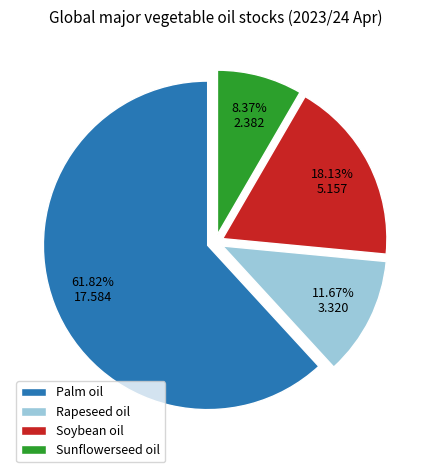

What is the ratio of the value at Soybean oil to the value at Rapeseed oil?

1.6